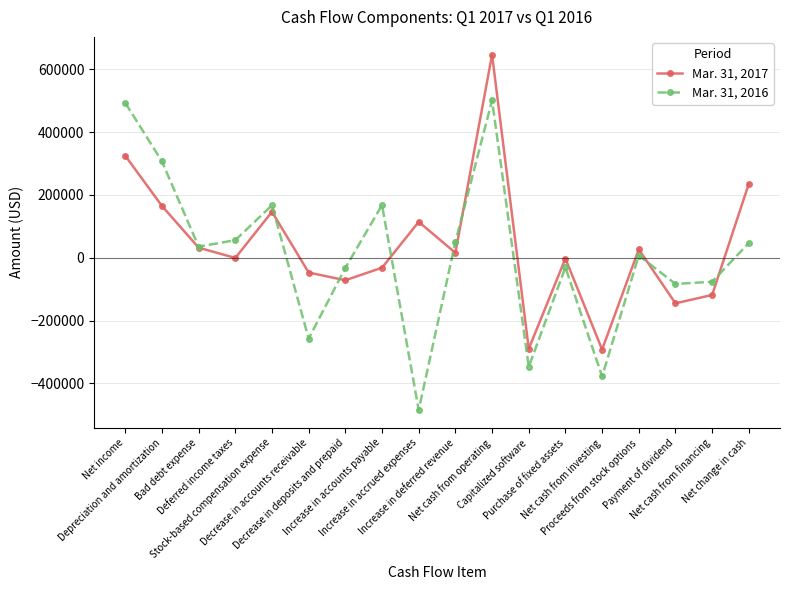

What is the label of the 3rd point from the right?

Payment of dividend